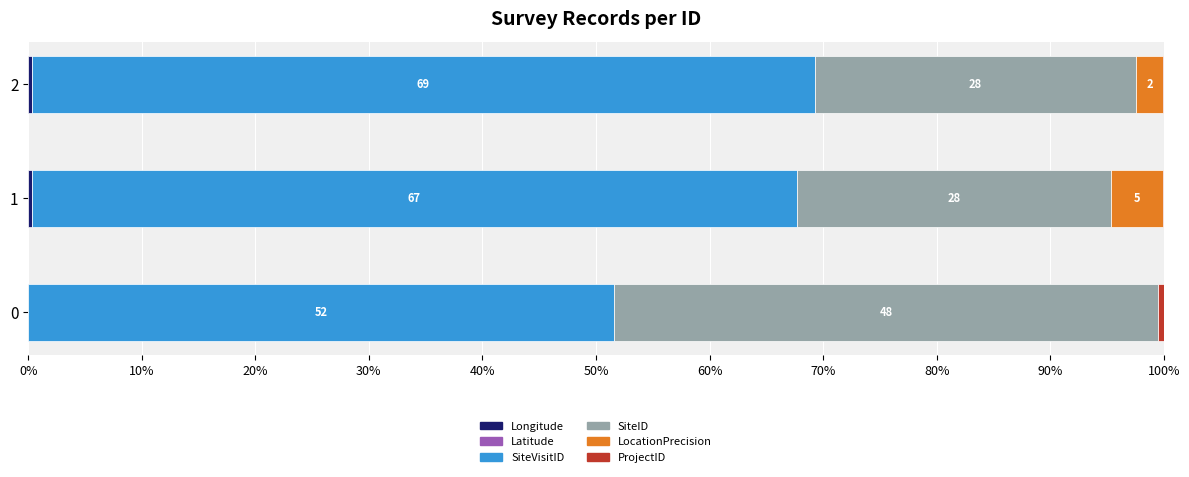

What is the difference between the maximum and minimum values in the SiteVisitID series?

17.4